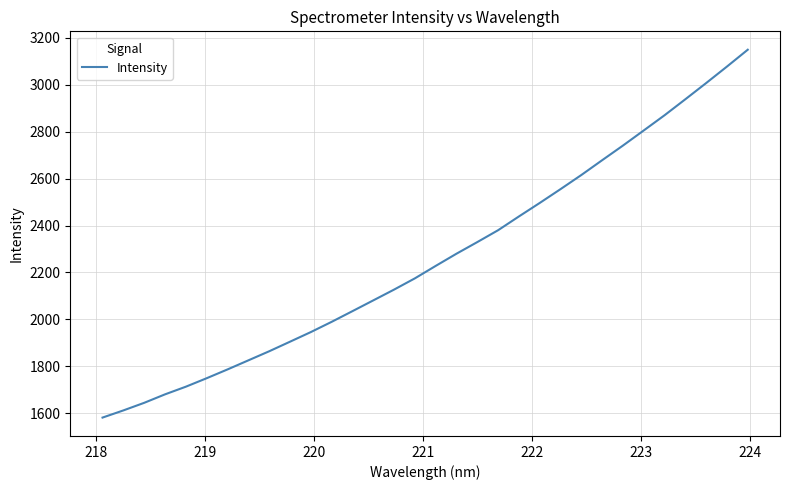

What is the difference between the maximum and minimum values?

1568.2